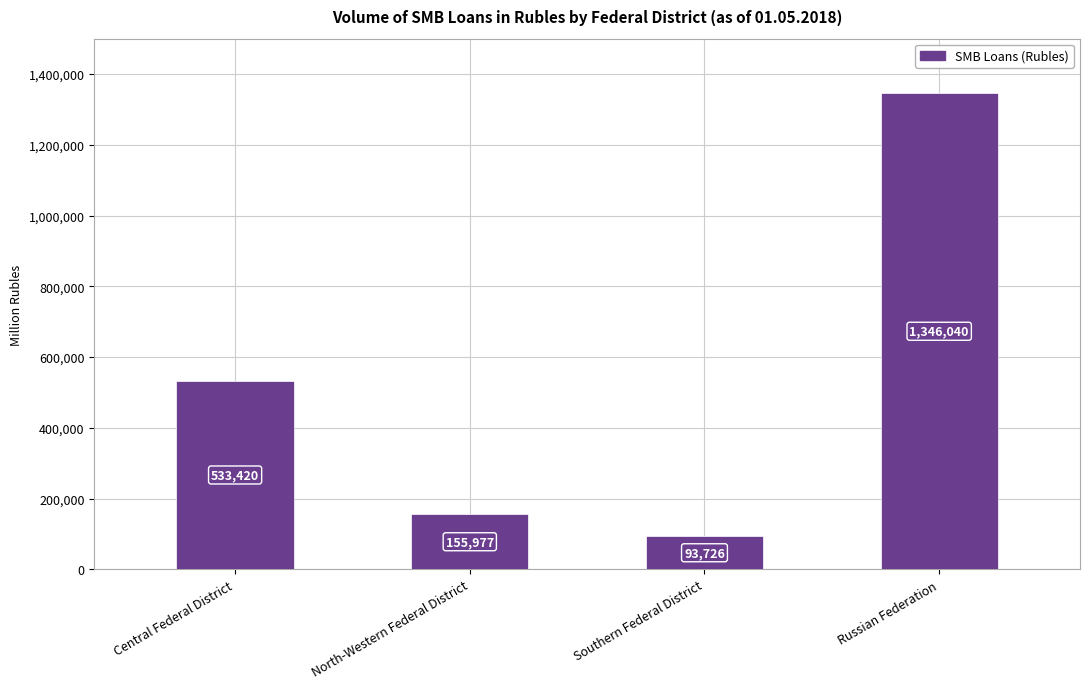

List the labels in order of value, largest first.

Russian Federation, Central Federal District, North-Western Federal District, Southern Federal District